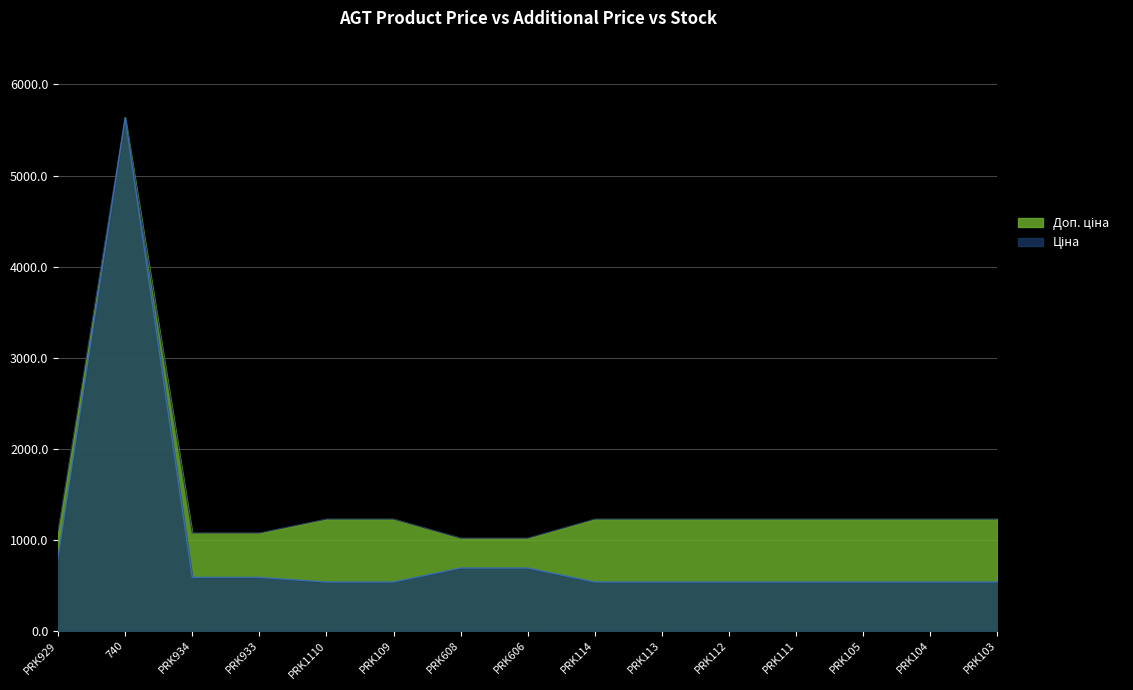

True or false: Доп. ціна and Ціна cross at least once.

False